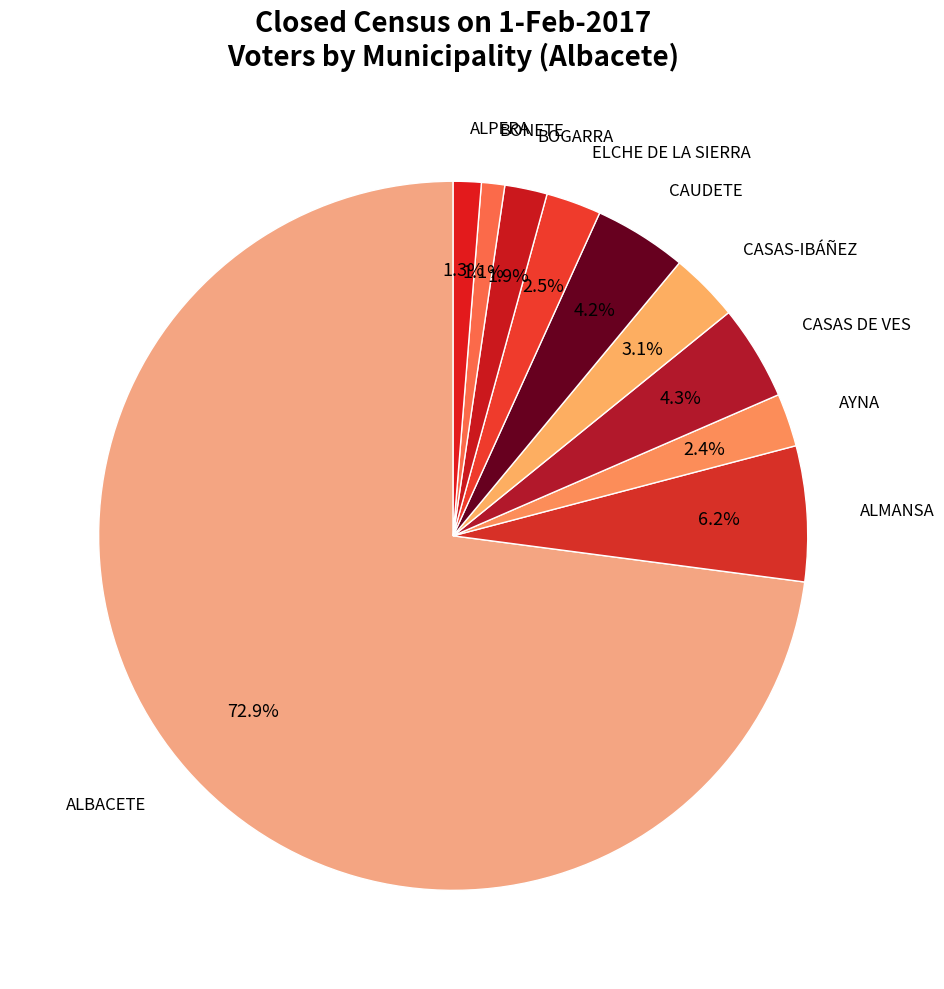

What is the majority slice?

ALBACETE